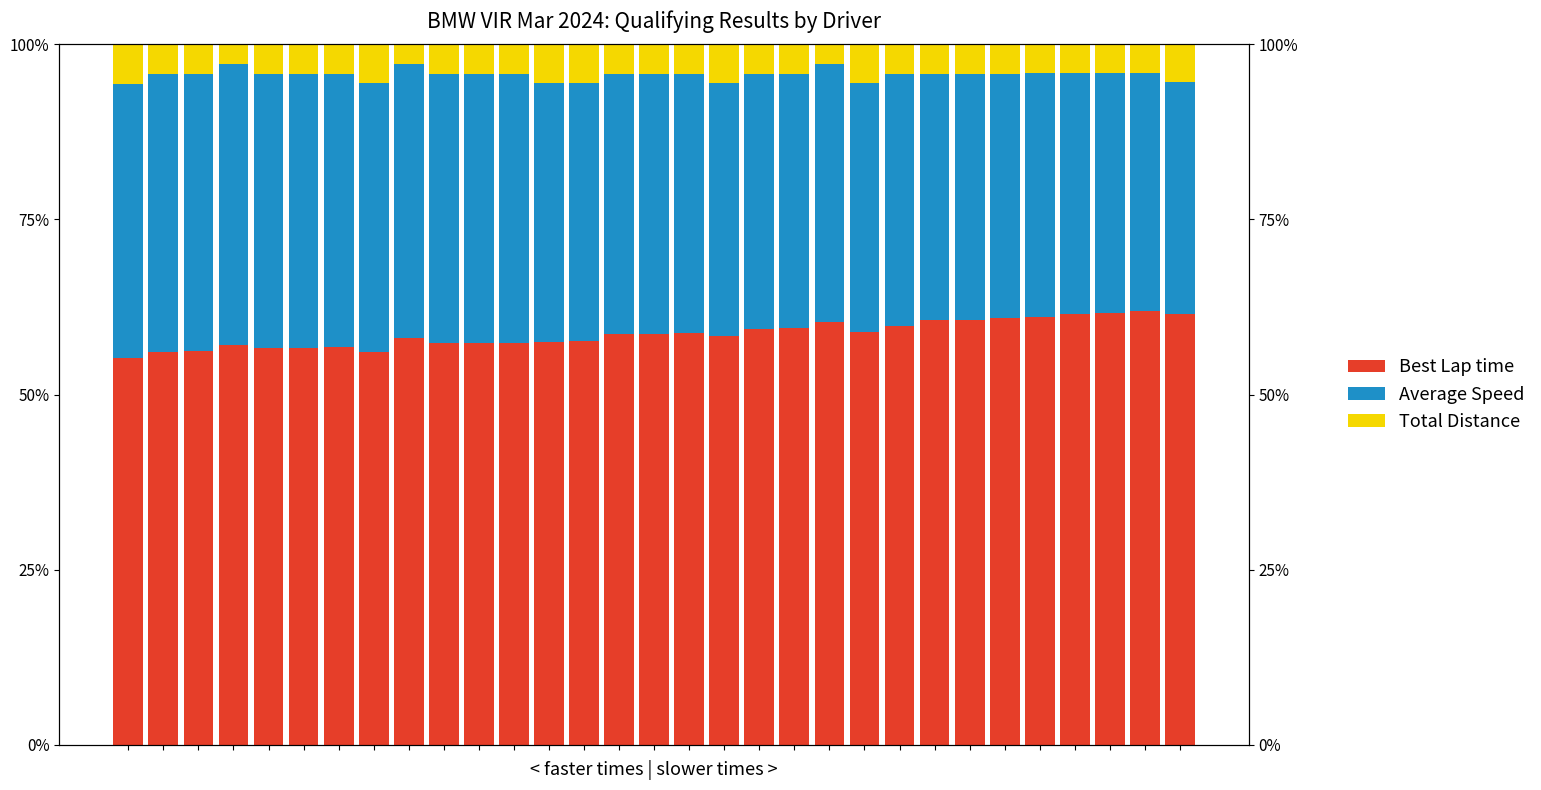

Is it true that Average Speed equals 65.9 at 12?

False